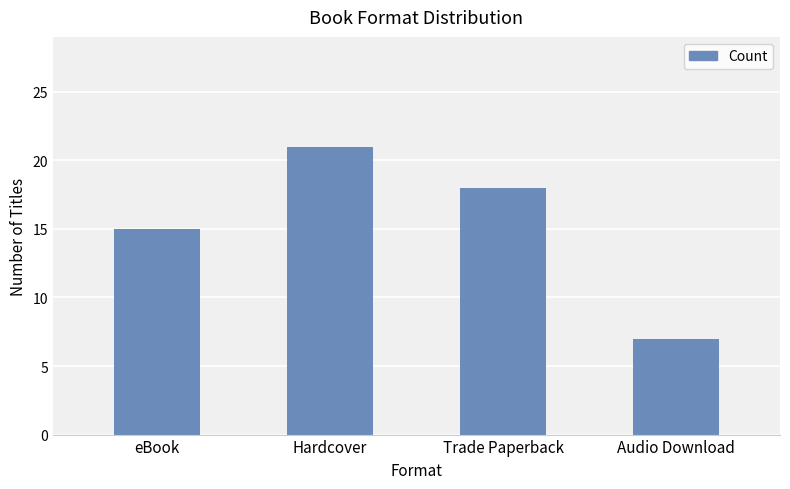

Reading left to right, extract all data points from this chart.

15	21	18	7